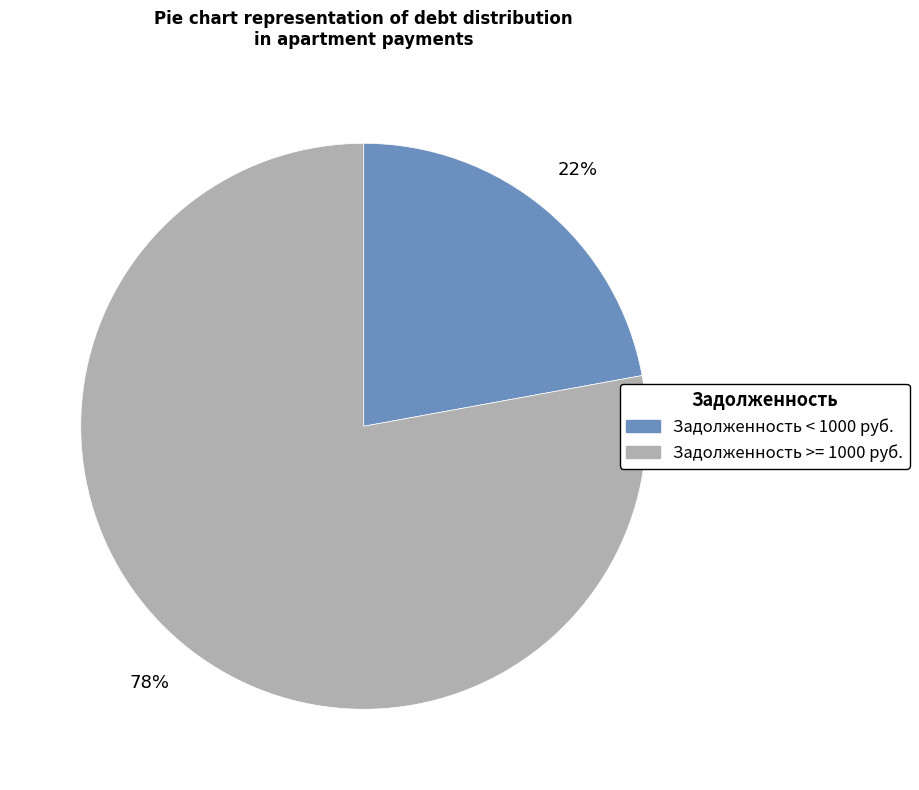

Is there a majority slice in this chart?

Yes